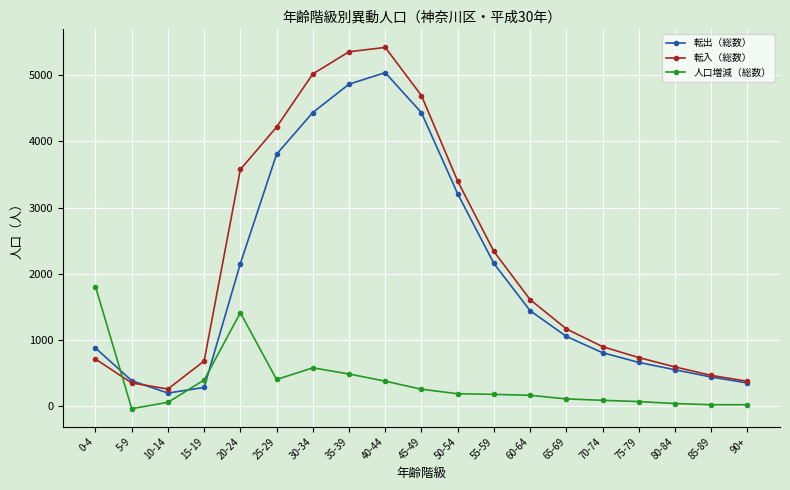

True or false: 転出（総数） and 人口増減（総数） intersect in this chart.

True